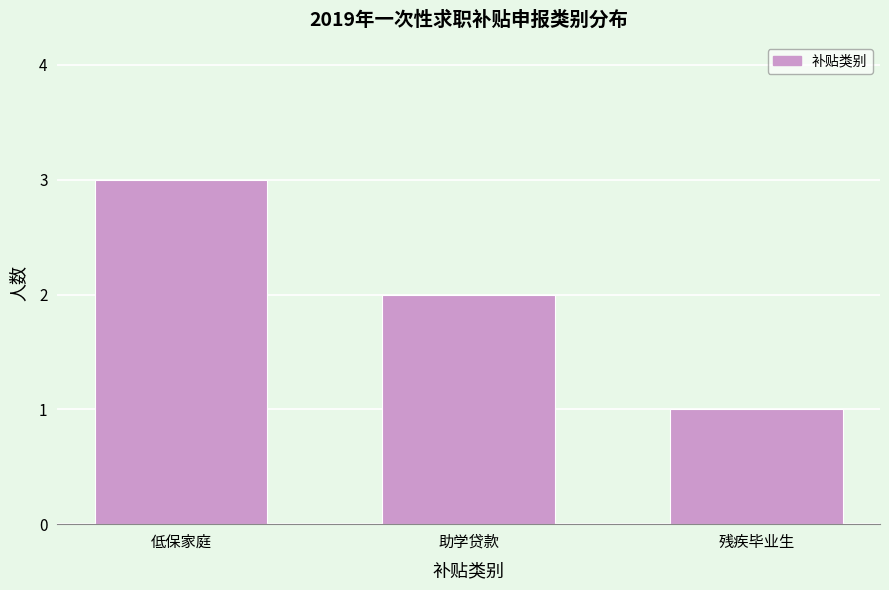

Reading left to right, list all the values displayed in this chart.

低保家庭=3	助学贷款=2	残疾毕业生=1